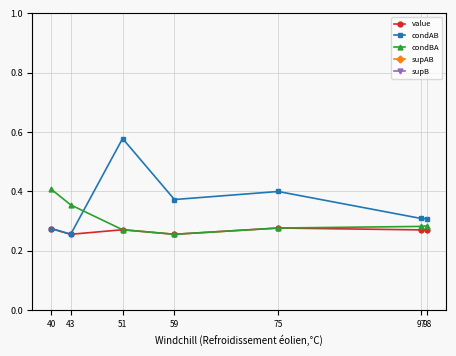

Reading left to right, list all the values displayed in this chart.

value: 0.3	0.3	0.3	0.3	0.3	0.3	0.3
condAB: 0.3	0.3	0.6	0.4	0.4	0.3	0.3
condBA: 0.4	0.4	0.3	0.3	0.3	0.3	0.3
supAB: 11.0	11.0	29.5	22.0	30.0	30.0	30.2
supB: 27.0	31.0	109.5	86.0	109.5	106.8	106.8